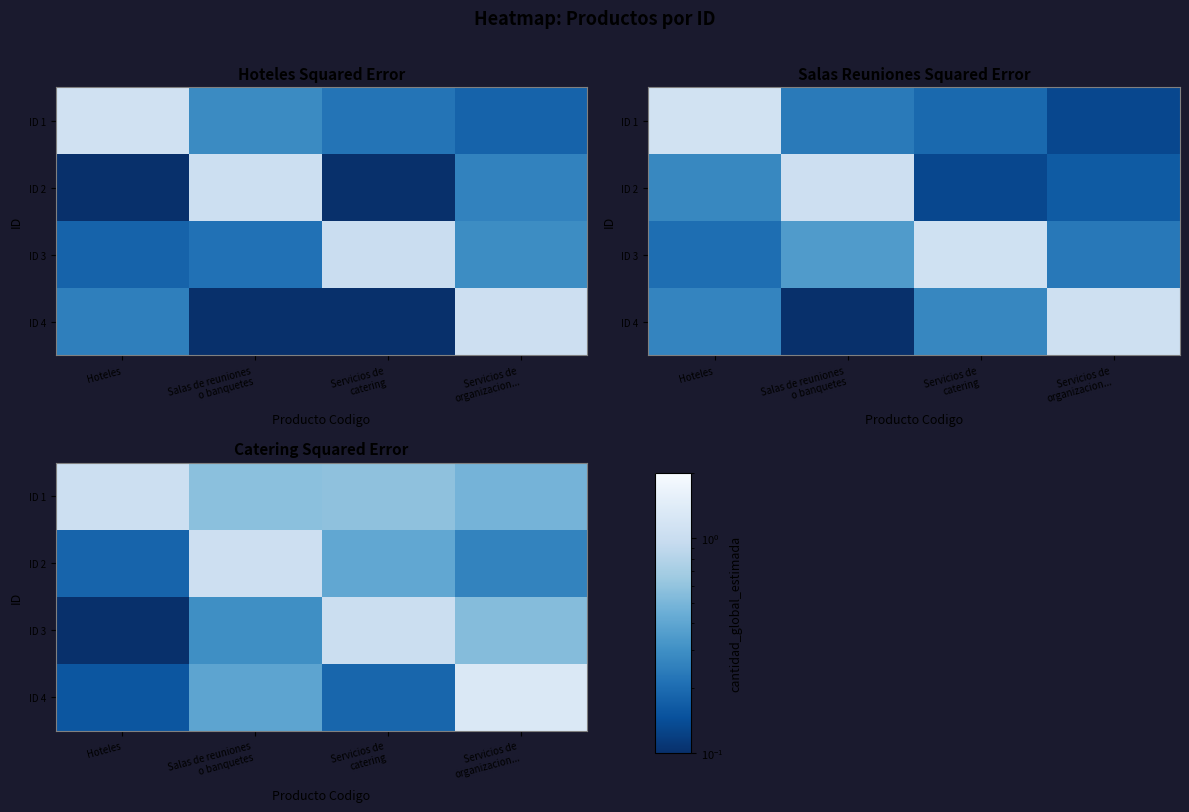

Is it true that ID 2 equals 0.1 at Hoteles?

False